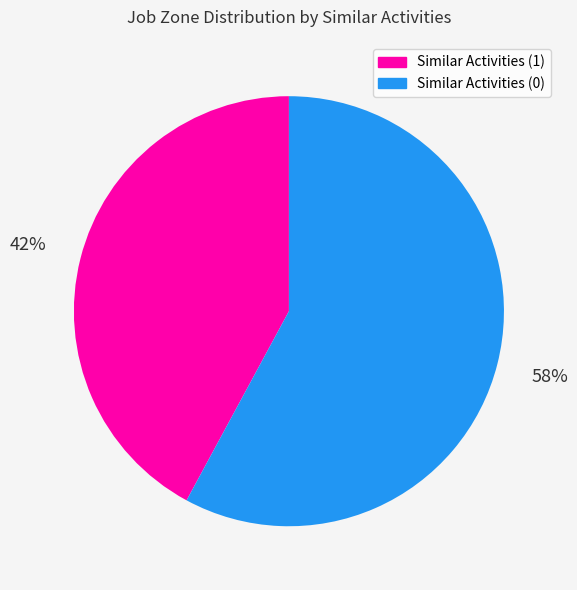

Rank the categories by value from highest to lowest.

Similar Activities (0), Similar Activities (1)